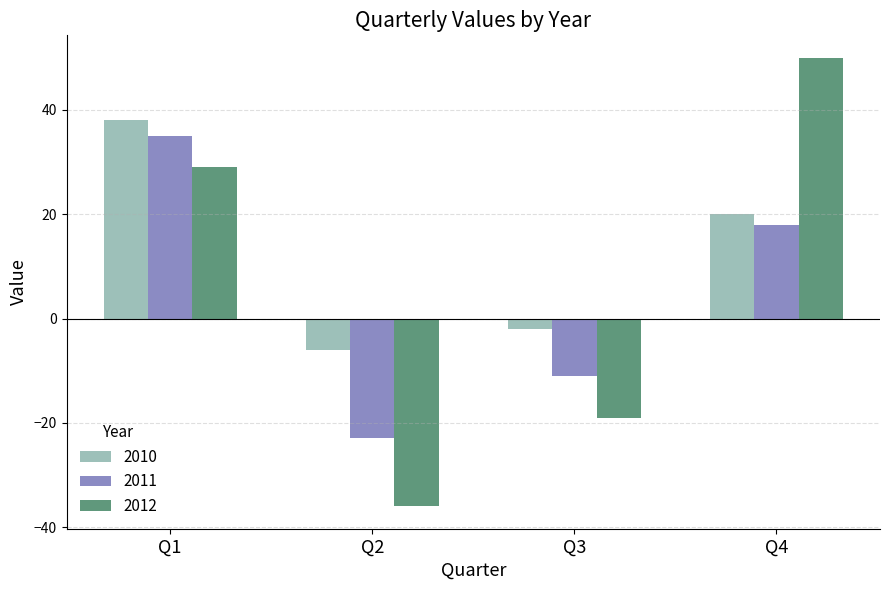

How many values in the 2011 series are below 18?

2